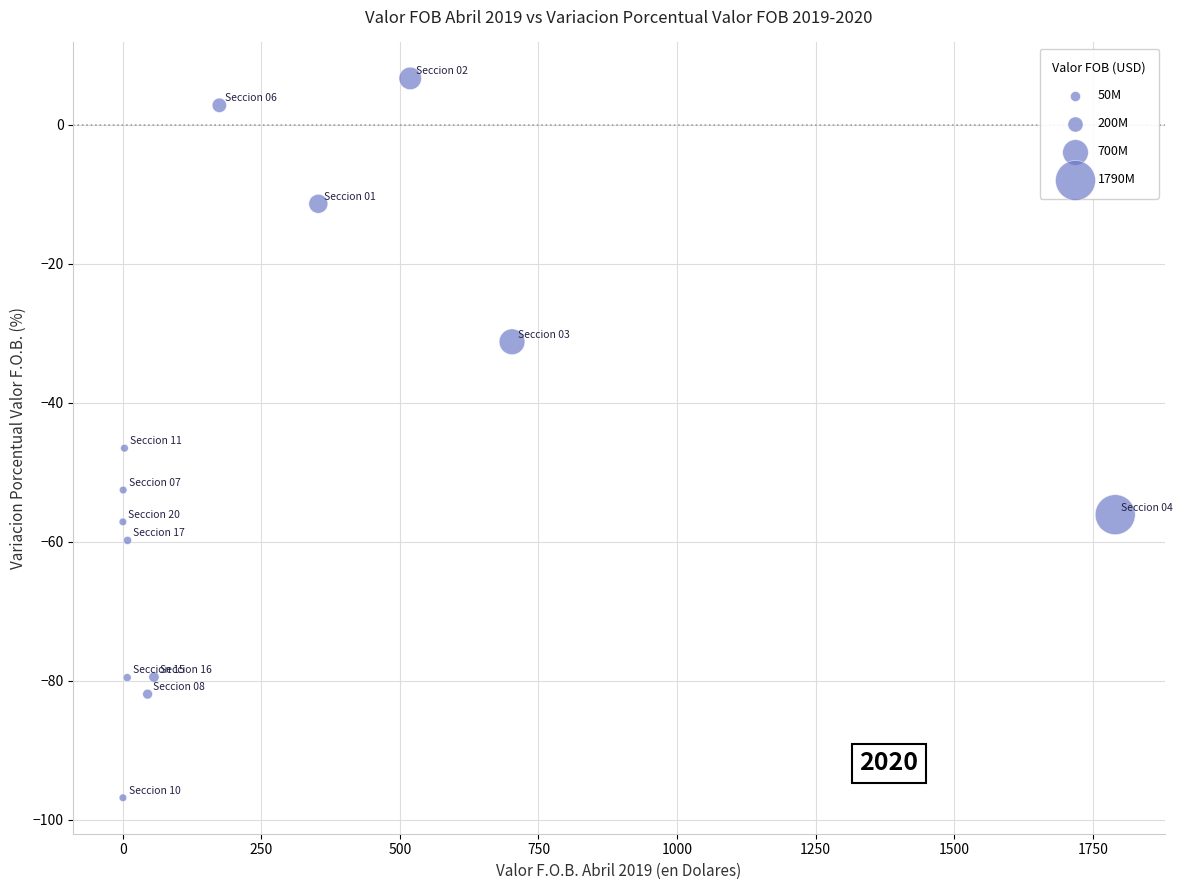

What Y value in the scatter plot is closest to -45?

-46.6